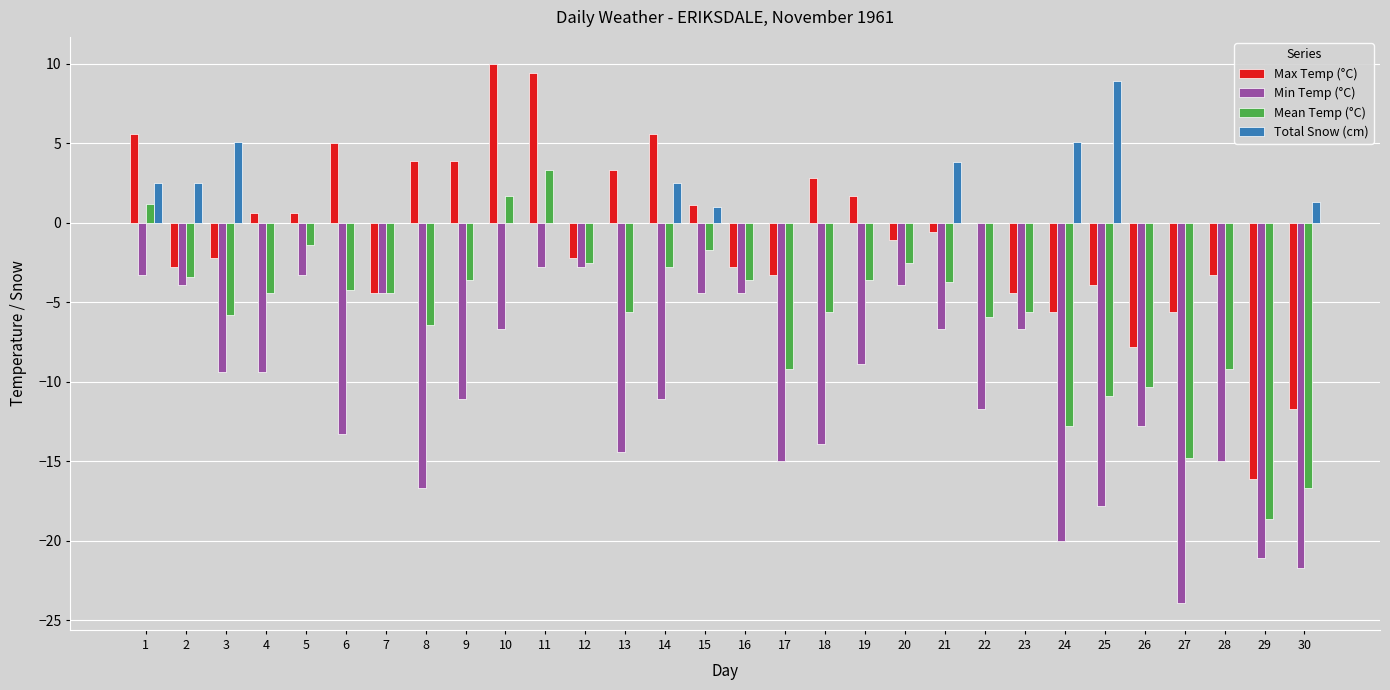

The Min Temp (°C) series shows -2.8 at 12. True or false?

True